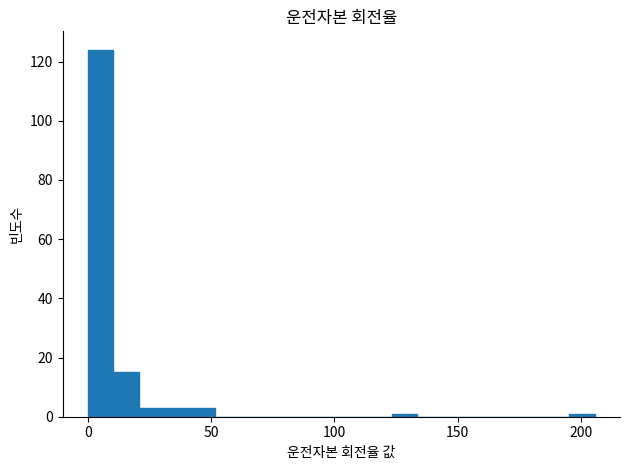

Around what value on the x-axis is the tallest bar? Give the approximate position of its centre, as read against the axis.

5